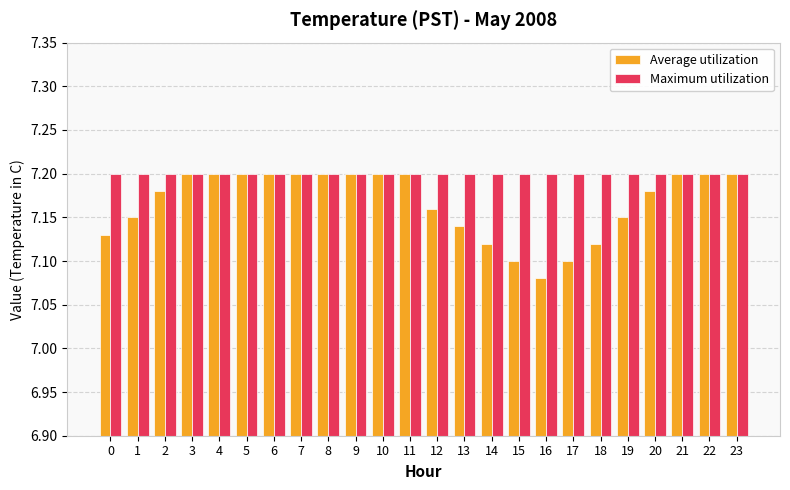

Count the Average utilization values in the range 7 to 8.

24